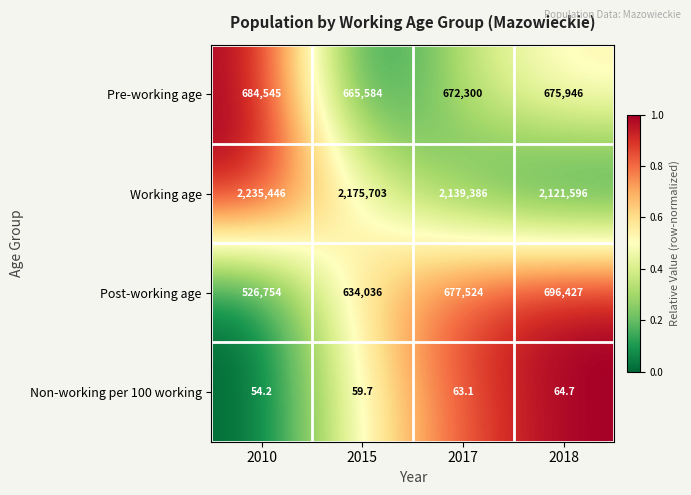

What is the difference between the highest and lowest values at 2010?

2235391.8